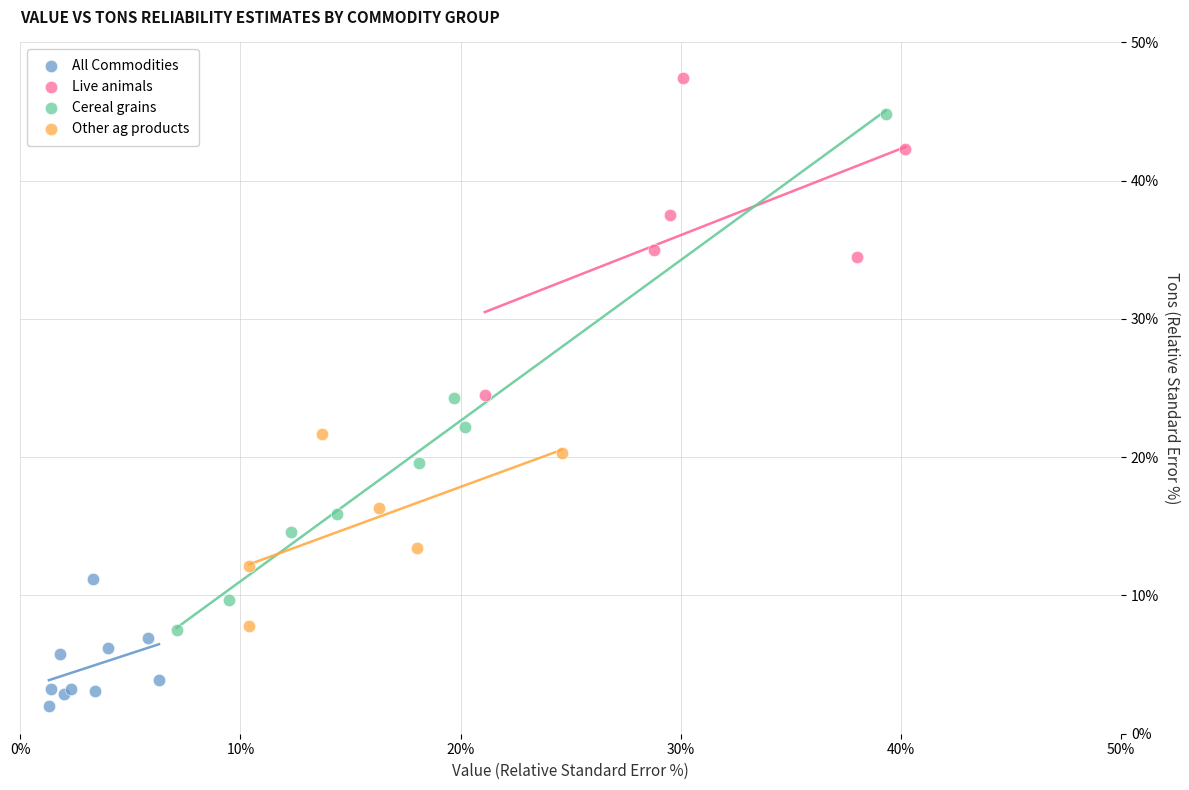

Which series has the widest spread of Y values?

Cereal grains